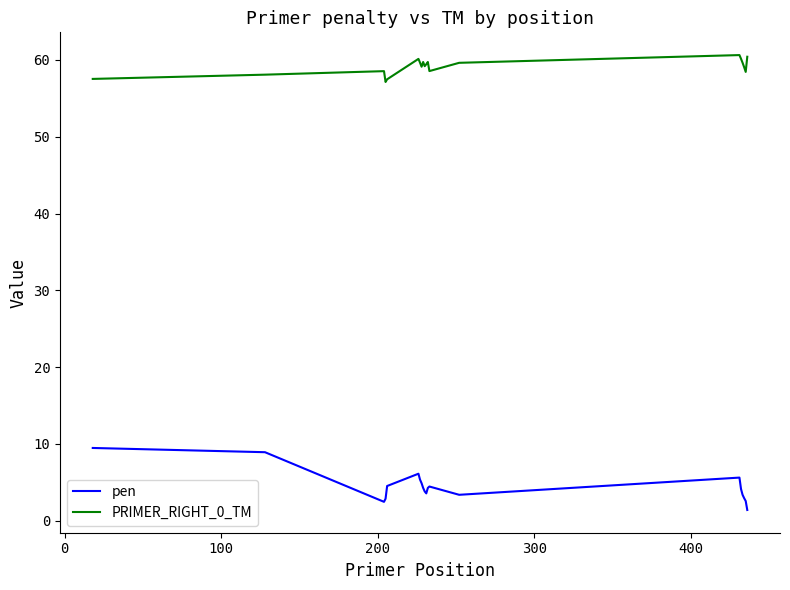

In PRIMER_RIGHT_0_TM, how many points are higher than both neighbors (excluding endpoints)?

5